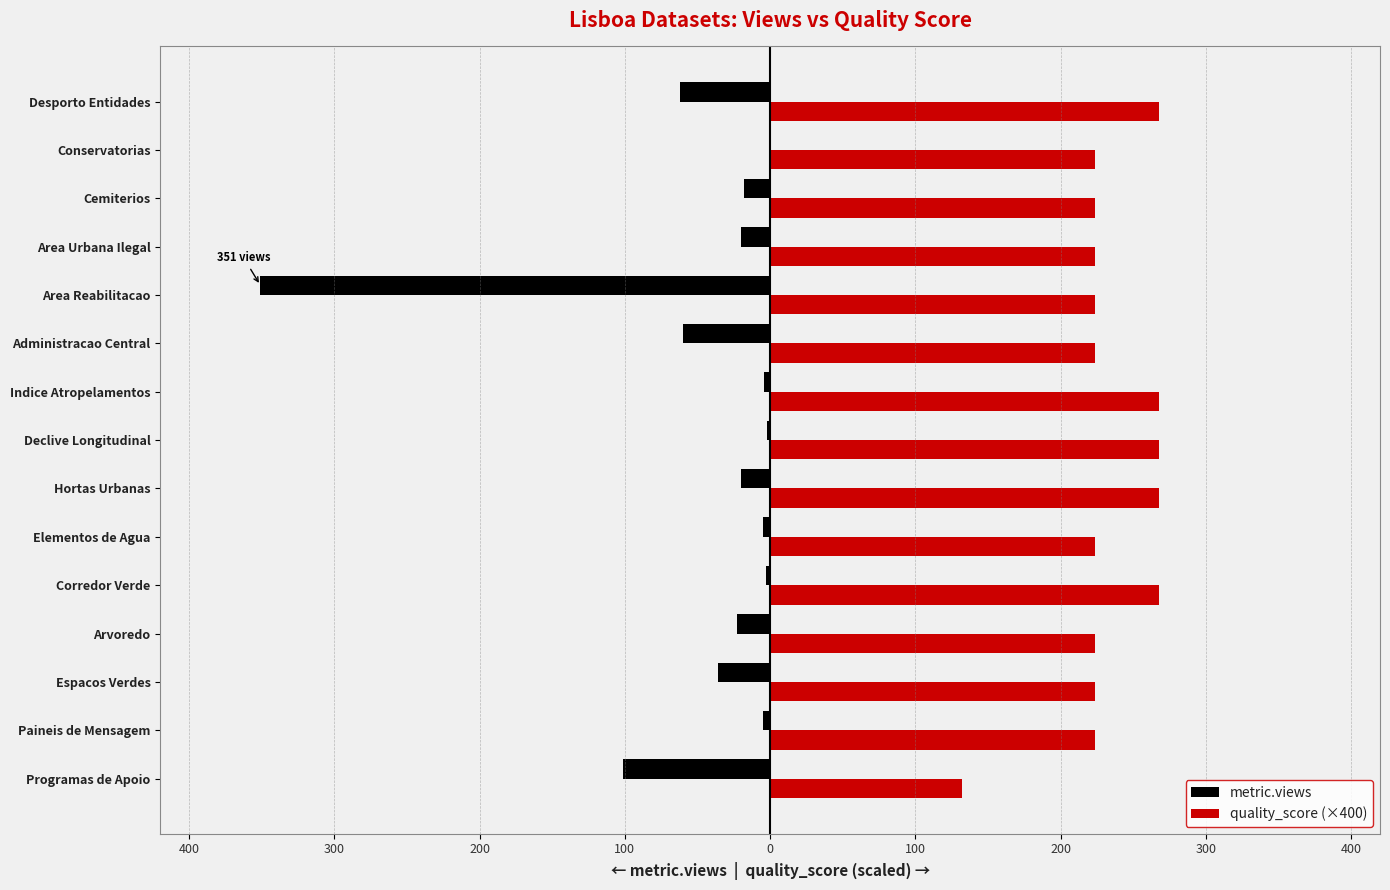

What are all the series names shown in the legend?

metric.views, quality_score (×400)